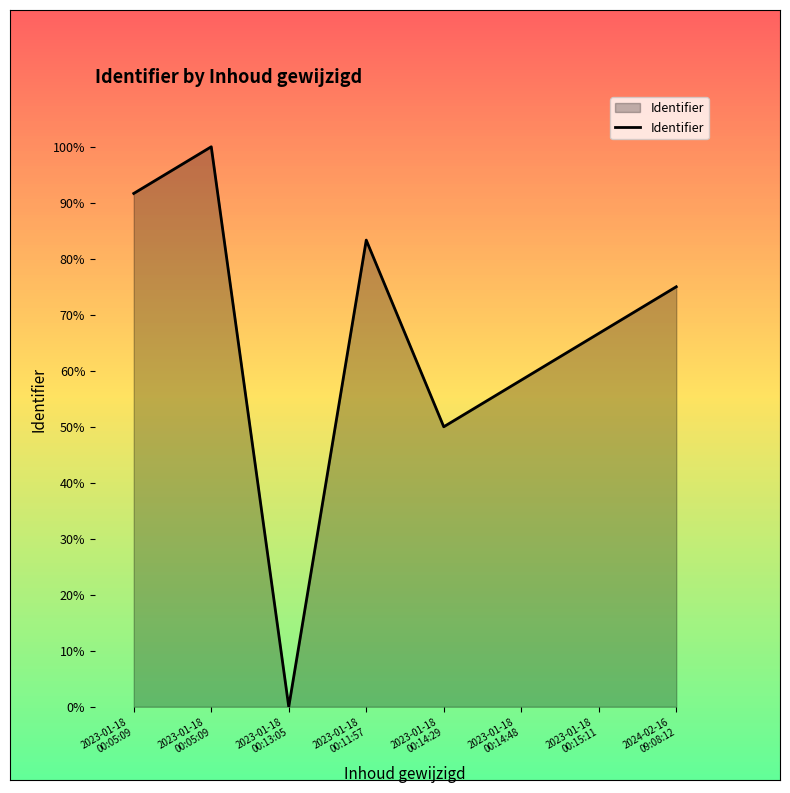

What is the label of the 1st point from the right?

2024-02-16
09:08:12